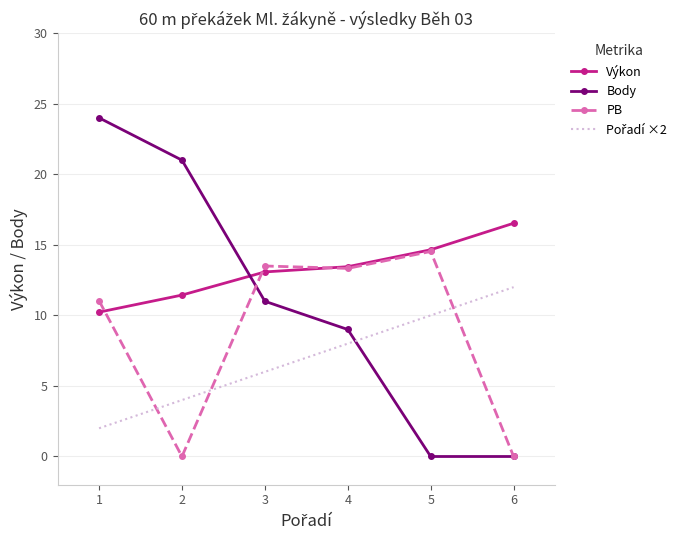

Is the value of Výkon at 6 greater than the value of PB at 1?

Yes